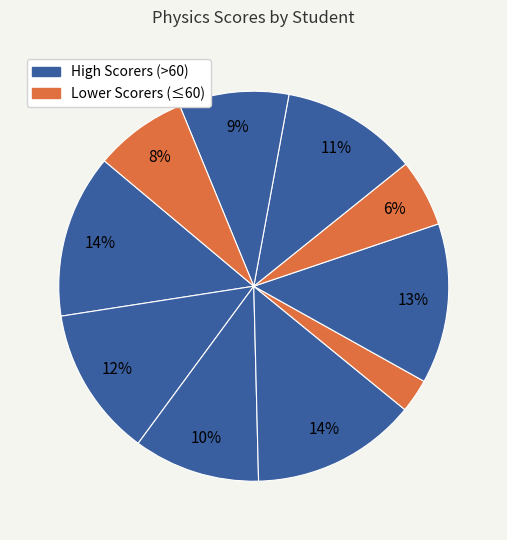

Is there a majority slice in this chart?

No